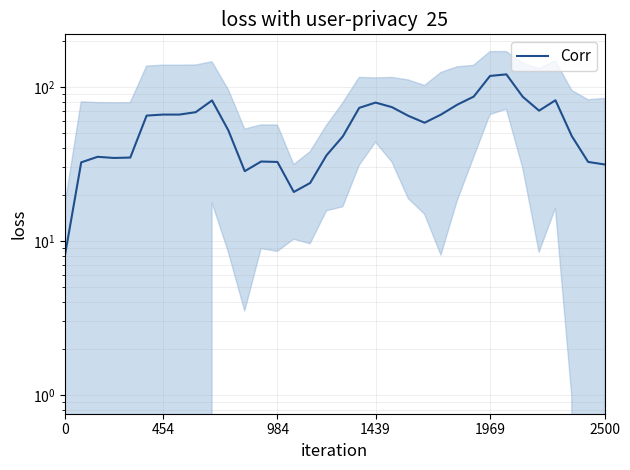

How many lines are shown in the chart?

1